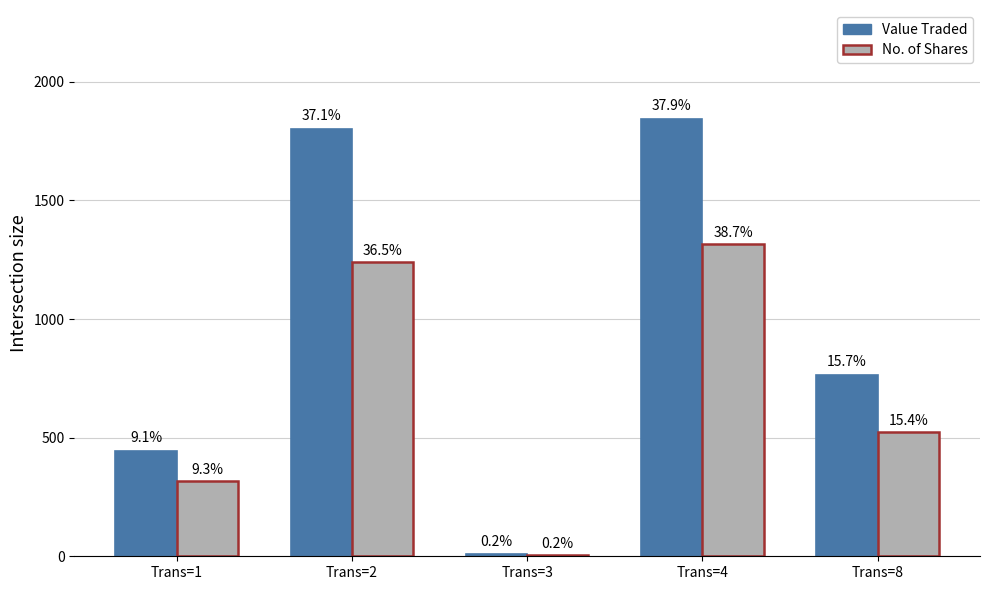

Reading left to right, extract all data points from this chart.

Value Traded: 445	1803	8	1842	766
No. of Shares: 316	1241	6	1315	524